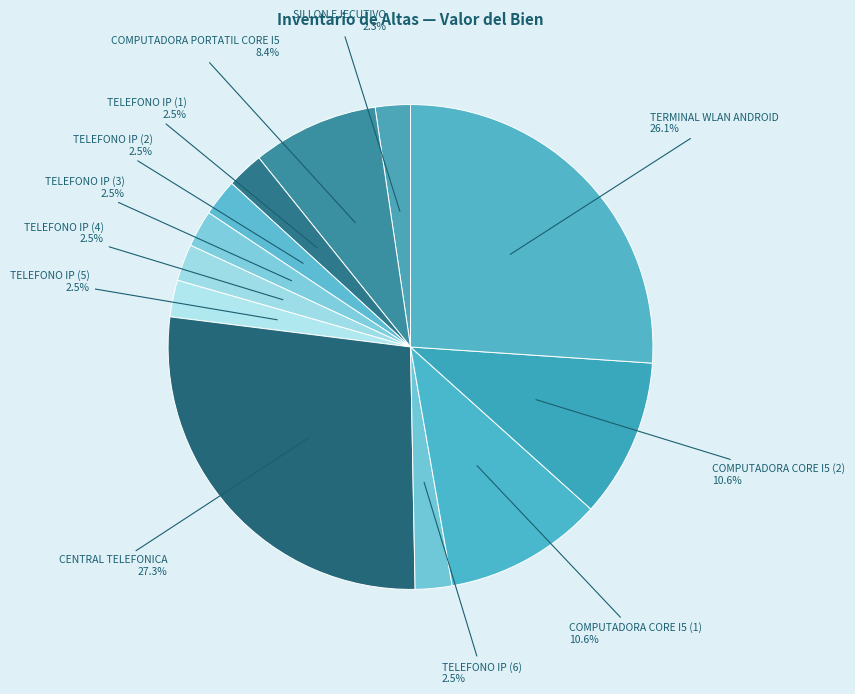

How many segments does this pie chart have?

12